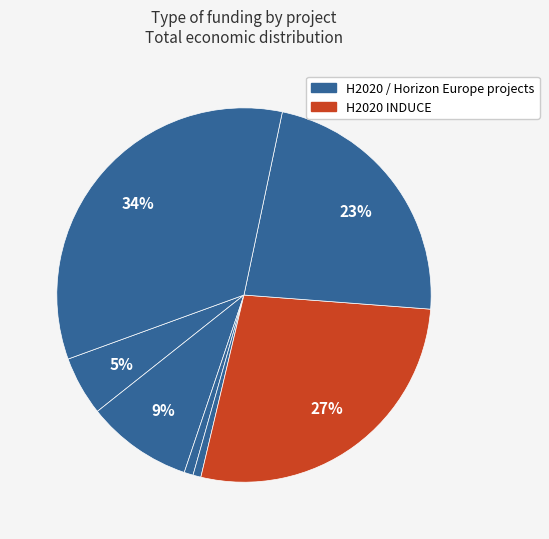

How many slices are in this pie chart?

7